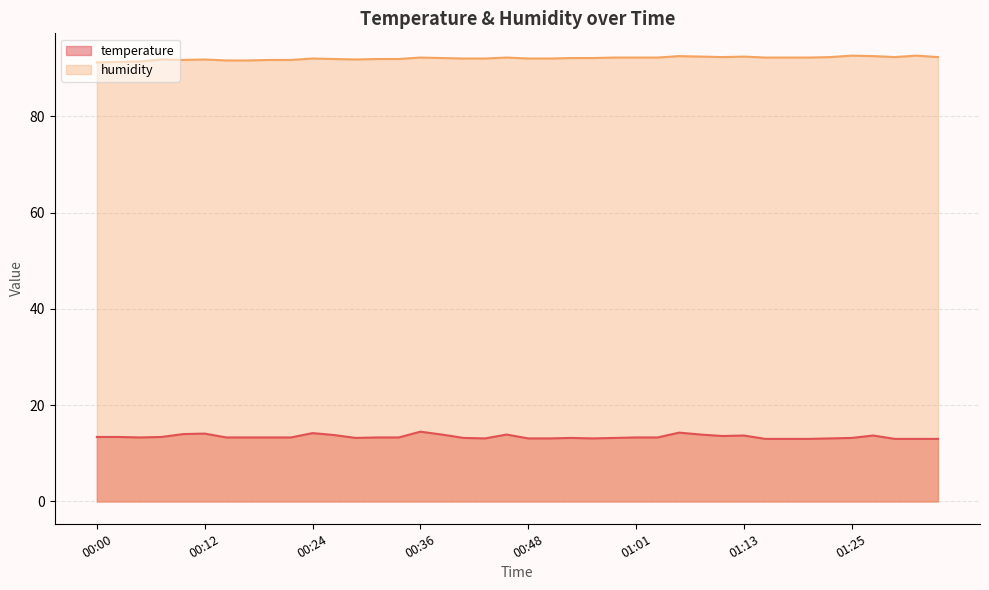

Which series has the largest total across all categories?

humidity